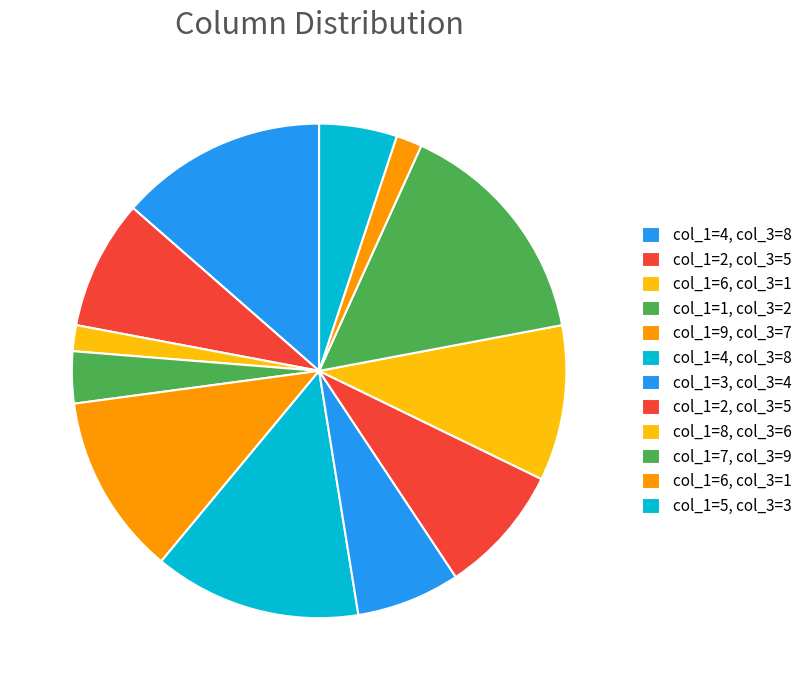

How many slices are in this pie chart?

12